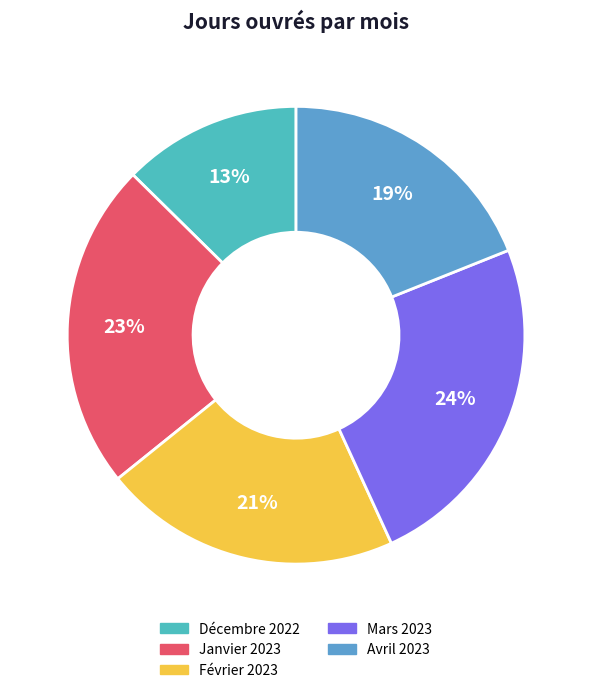

What is the change in value from Janvier 2023 to Février 2023?

-2